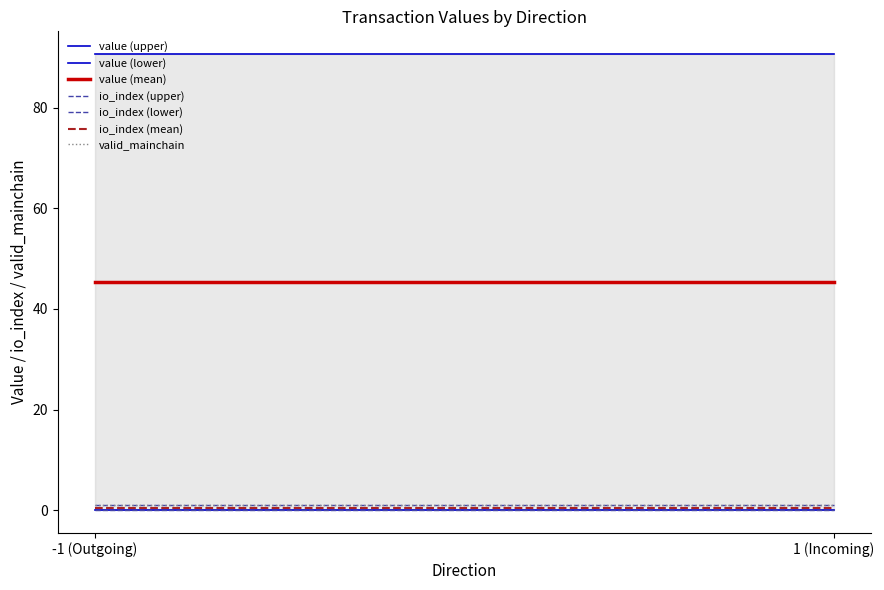

How many values in the io_index series are below 1?

2